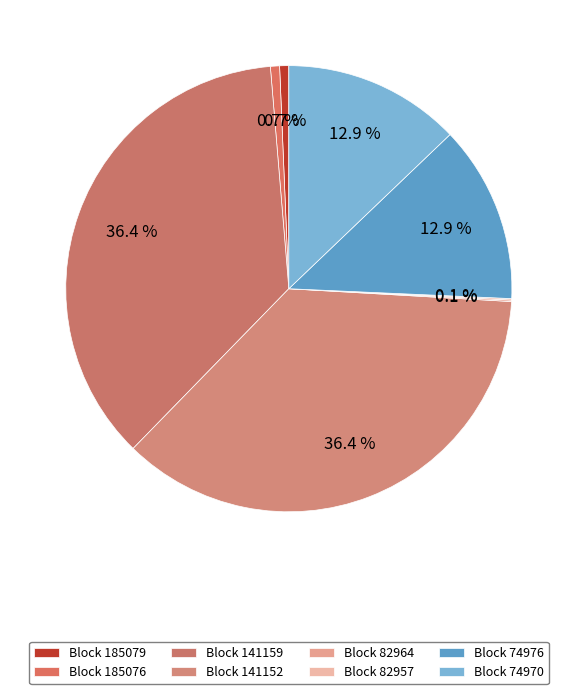

Which category has the smallest portion of the pie?

82964